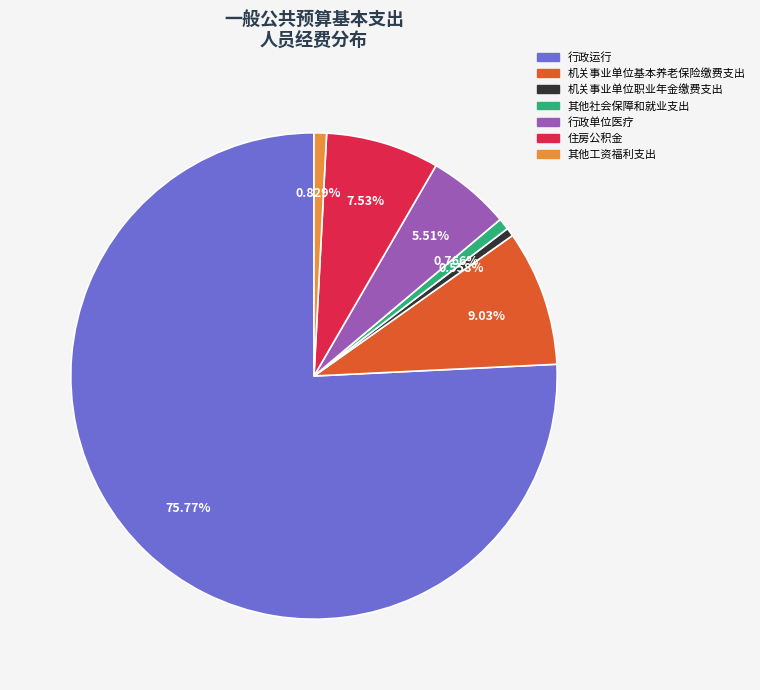

Approximately how many times larger is the value at 行政单位医疗 compared to 行政运行?

0.1